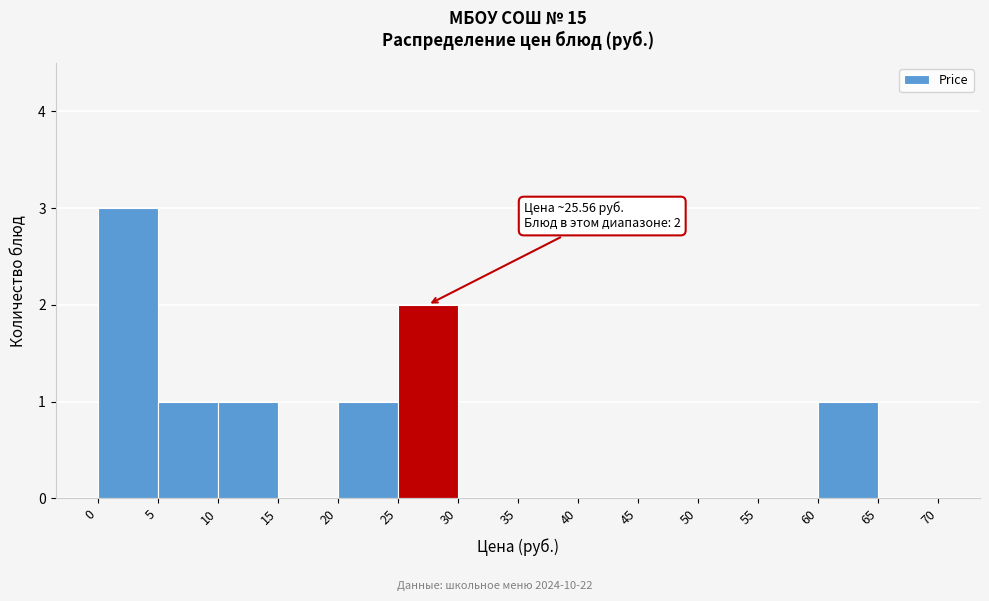

Which range on the x-axis has the tallest bar?

0 to 5